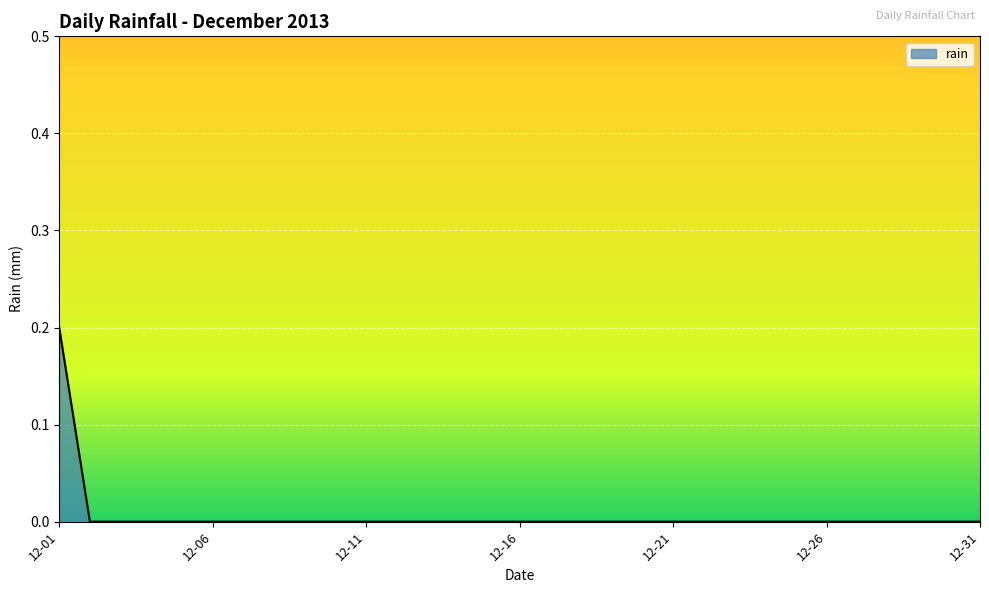

List the labels in order of value, smallest first.

2013-12-02, 2013-12-03, 2013-12-04, 2013-12-05, 2013-12-06, 2013-12-07, 2013-12-08, 2013-12-09, 2013-12-10, 2013-12-11, 2013-12-12, 2013-12-13, 2013-12-14, 2013-12-15, 2013-12-16, 2013-12-17, 2013-12-18, 2013-12-19, 2013-12-20, 2013-12-21, 2013-12-22, 2013-12-23, 2013-12-24, 2013-12-25, 2013-12-26, 2013-12-27, 2013-12-28, 2013-12-29, 2013-12-30, 2013-12-31, 2013-12-01